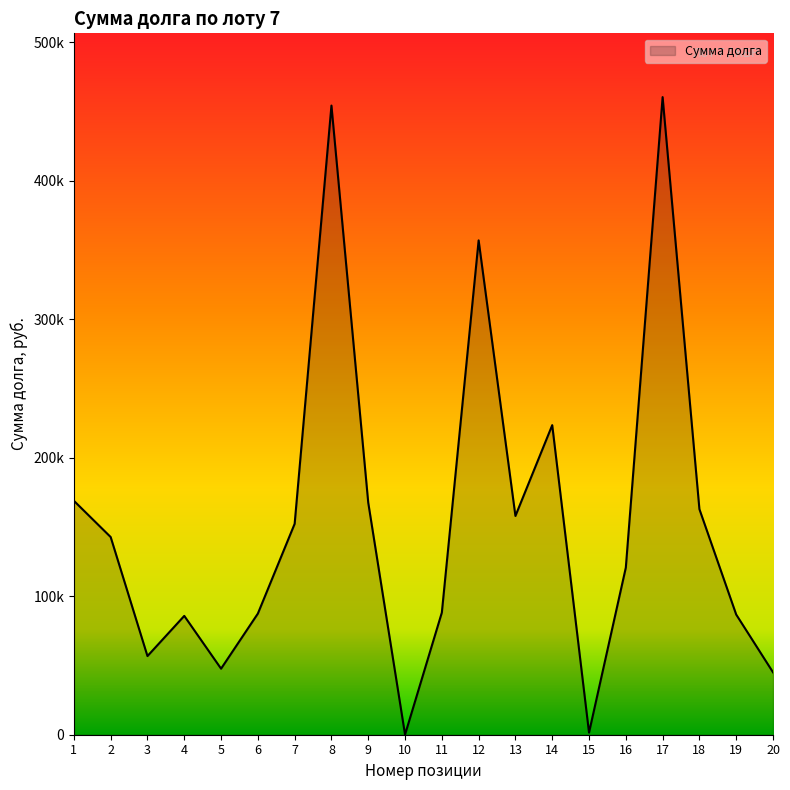

How many interior local peaks (higher than both neighbors) does the data have?

5